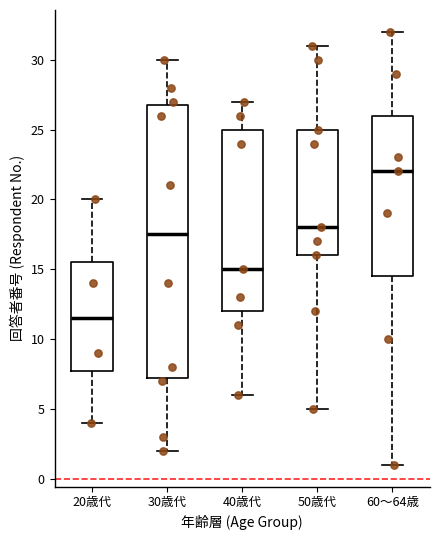

Comparing the boxes themselves (not the whiskers), which one is the tallest?

30歳代